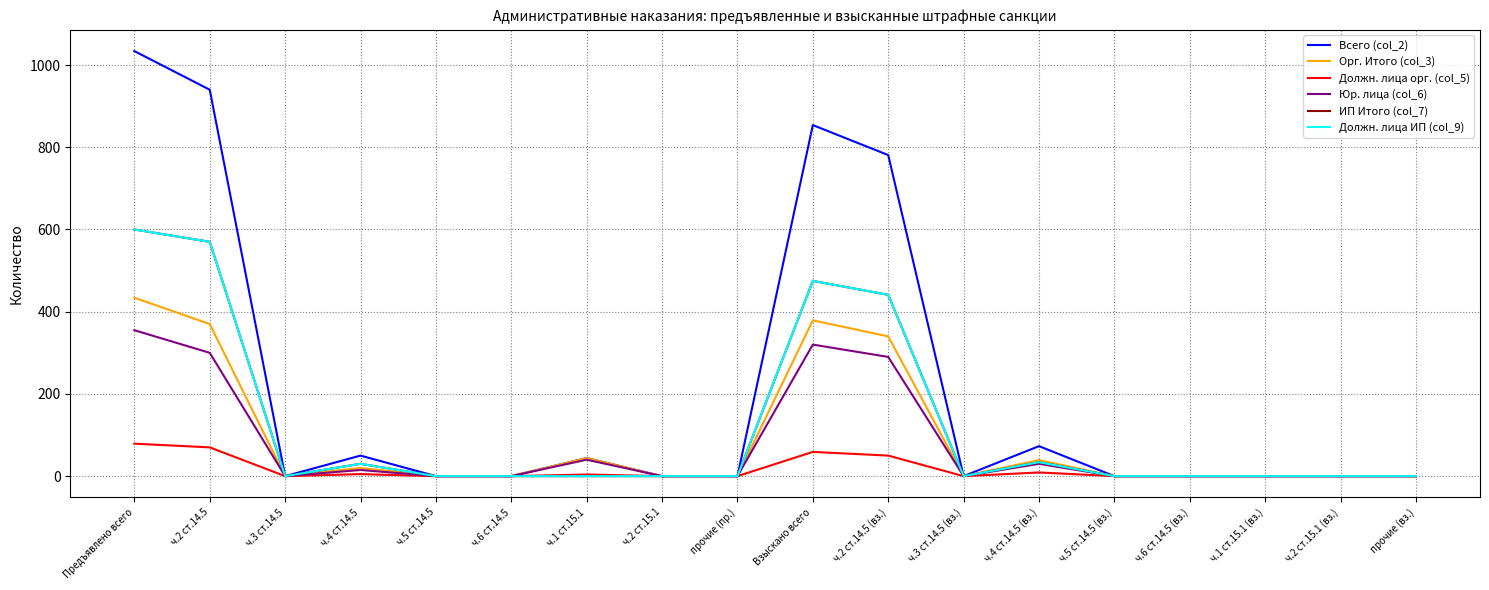

In Юр. лица (col_6), how many points are higher than both neighbors (excluding endpoints)?

4